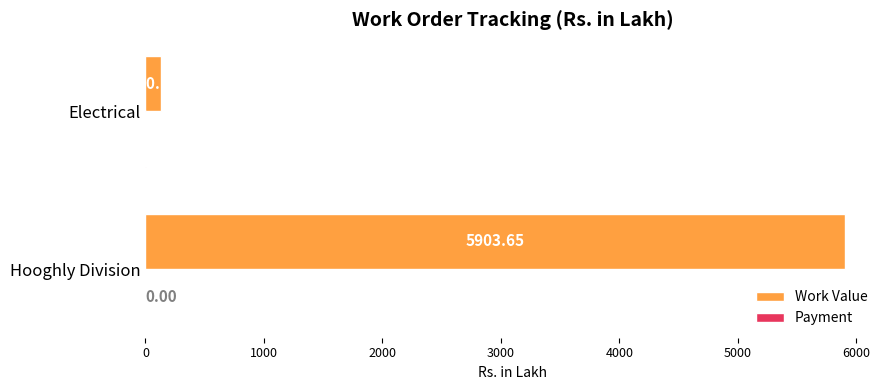

Which series has the largest total across all categories?

Work Value